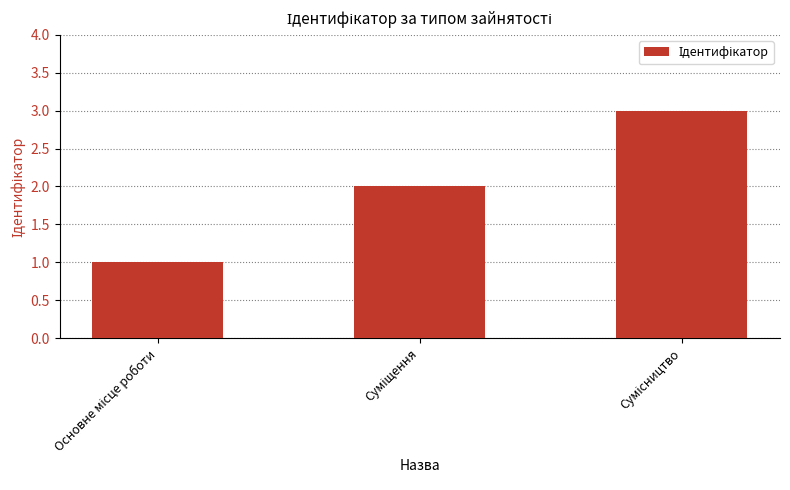

Are the bars horizontal?

No